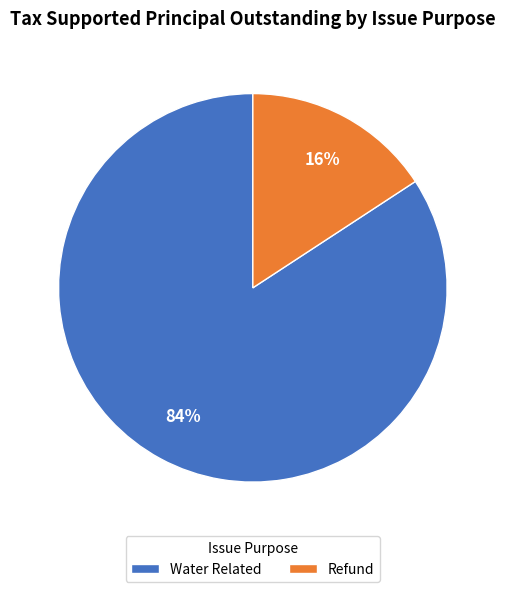

To the nearest percent, what is the combined percentage of Water Related and Refund?

100%